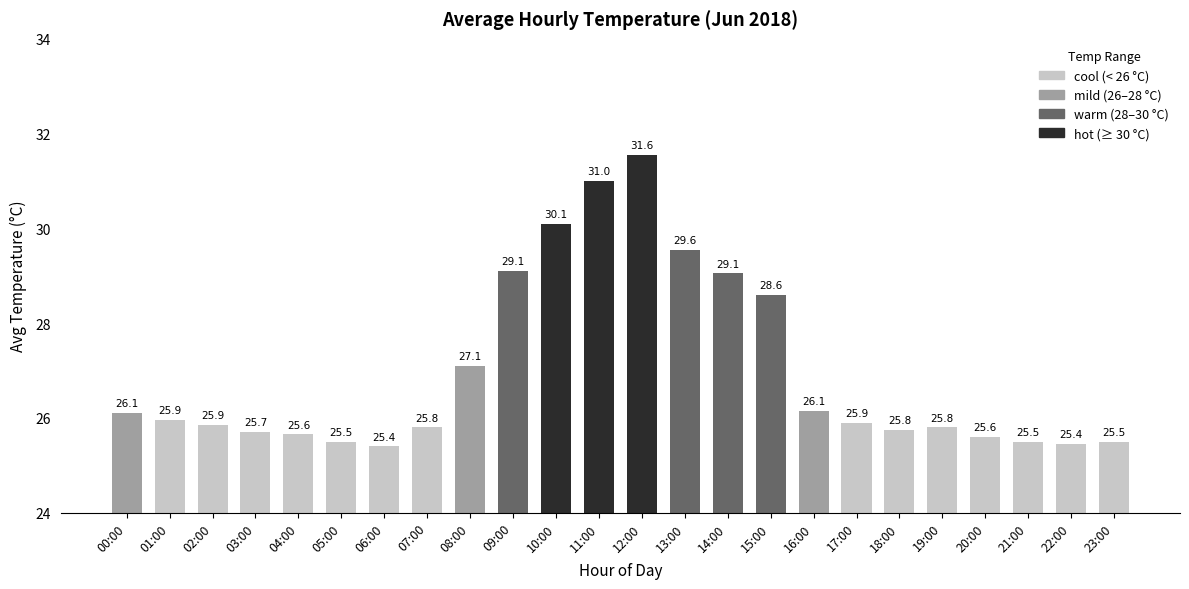

Does the chart contain any negative values?

No